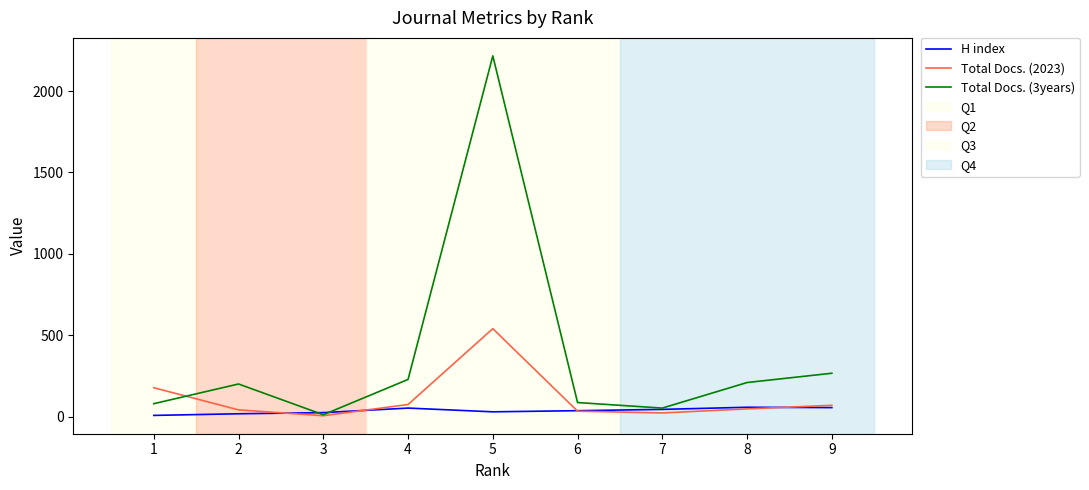

List the series in order of their peak value, lowest first.

H index, Total Docs. (2023), Total Docs. (3years)